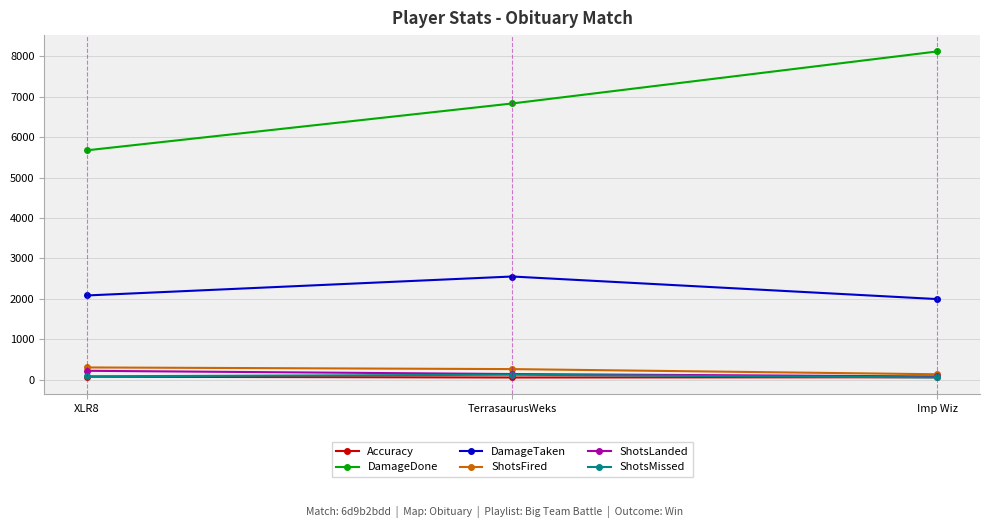

Which series has the widest spread of values?

DamageDone